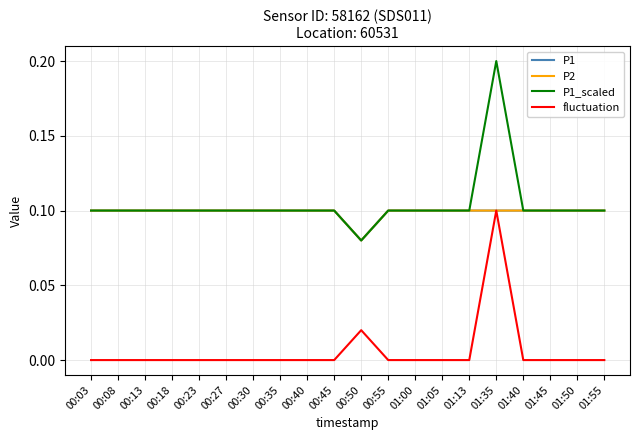

Reading right to left, extract all data points from this chart.

P1: 01:55=0.1	01:50=0.1	01:45=0.1	01:40=0.1	01:35=0.1	01:13=0.1	01:05=0.1	01:00=0.1	00:55=0.1	00:50=0.1	00:45=0.1	00:40=0.1	00:35=0.1	00:30=0.1	00:27=0.1	00:23=0.1	00:18=0.1	00:13=0.1	00:08=0.1	00:03=0.1
P2: 01:55=0.1	01:50=0.1	01:45=0.1	01:40=0.1	01:35=0.1	01:13=0.1	01:05=0.1	01:00=0.1	00:55=0.1	00:50=0.1	00:45=0.1	00:40=0.1	00:35=0.1	00:30=0.1	00:27=0.1	00:23=0.1	00:18=0.1	00:13=0.1	00:08=0.1	00:03=0.1
P1_scaled: 01:55=0.1	01:50=0.1	01:45=0.1	01:40=0.1	01:35=0.2	01:13=0.1	01:05=0.1	01:00=0.1	00:55=0.1	00:50=0.1	00:45=0.1	00:40=0.1	00:35=0.1	00:30=0.1	00:27=0.1	00:23=0.1	00:18=0.1	00:13=0.1	00:08=0.1	00:03=0.1
fluctuation: 01:55=0.0	01:50=0.0	01:45=0.0	01:40=0.0	01:35=0.1	01:13=0.0	01:05=0.0	01:00=0.0	00:55=0.0	00:50=0.0	00:45=0.0	00:40=0.0	00:35=0.0	00:30=0.0	00:27=0.0	00:23=0.0	00:18=0.0	00:13=0.0	00:08=0.0	00:03=0.0